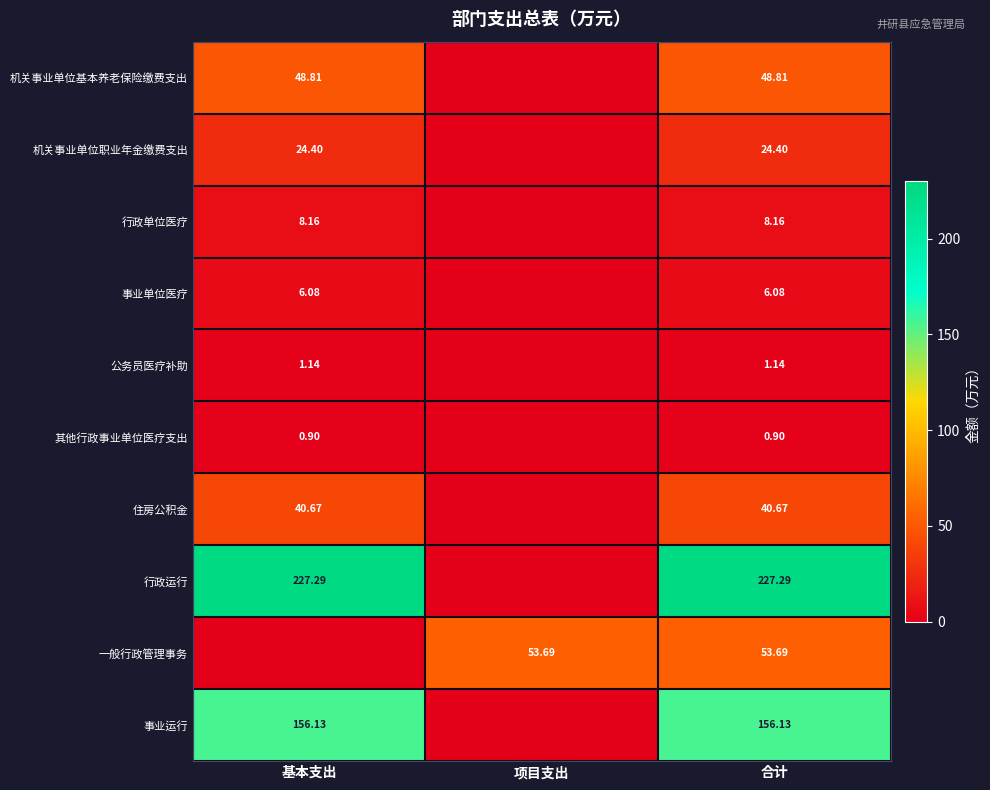

Rank the series at 合计 from highest to lowest value.

行政运行, 事业运行, 一般行政管理事务, 机关事业单位基本养老保险缴费支出, 住房公积金, 机关事业单位职业年金缴费支出, 行政单位医疗, 事业单位医疗, 公务员医疗补助, 其他行政事业单位医疗支出